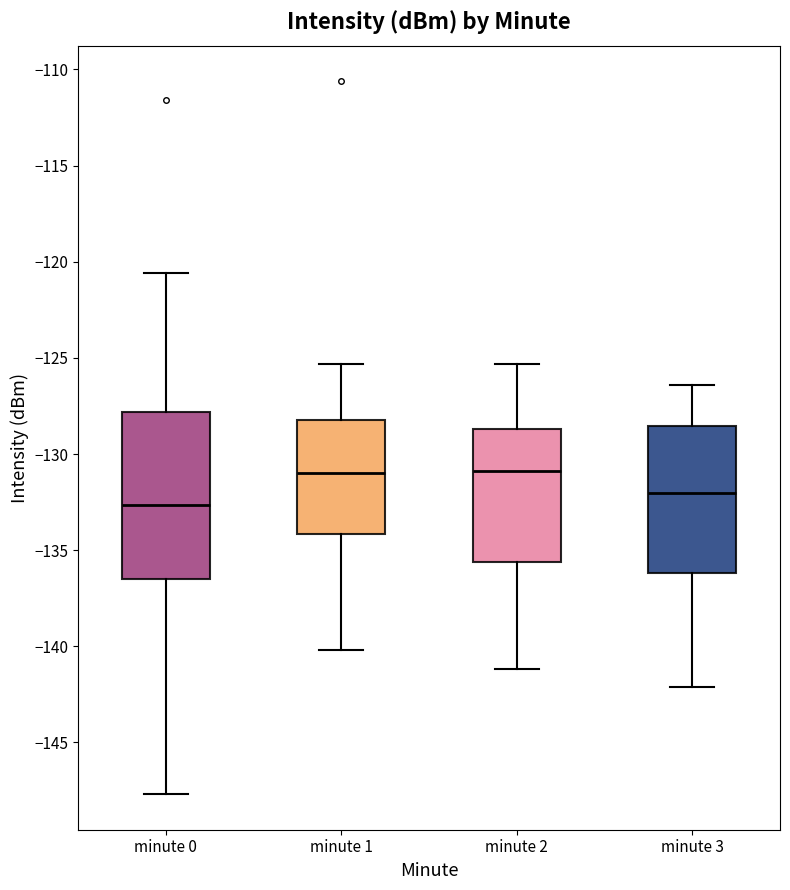

Reading left to right, read every box against the y-axis: the position of its median line, the range the box covers, and the ends of its whiskers. The values are not printed on the chart, so give them approximately, as read against the axis.

minute 0: median -132.5, box -136.5 to -128.0, whiskers -147.5 to -120.5
minute 1: median -131.0, box -134.0 to -128.0, whiskers -140.0 to -125.5
minute 2: median -131.0, box -135.5 to -128.5, whiskers -141.0 to -125.5
minute 3: median -132.0, box -136.0 to -128.5, whiskers -142.0 to -126.5